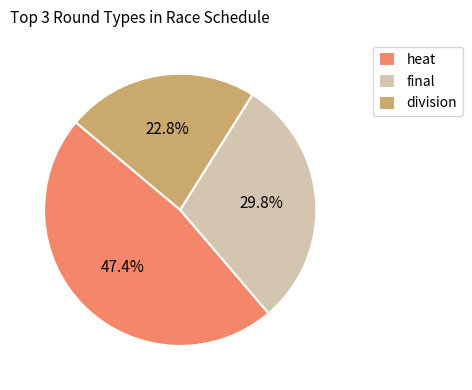

Is division the majority of the pie?

No